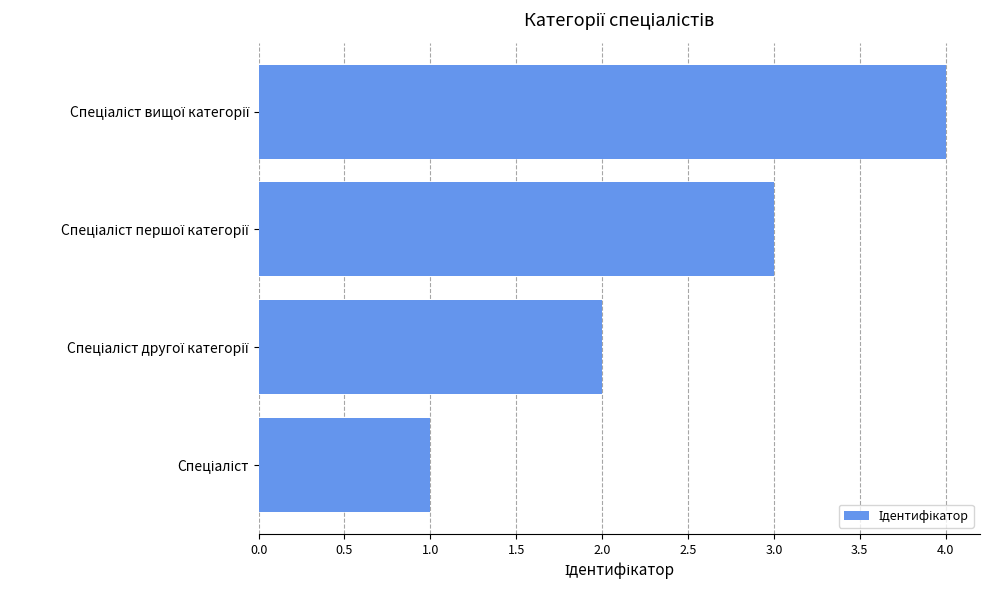

What is the difference between the maximum and minimum values?

3